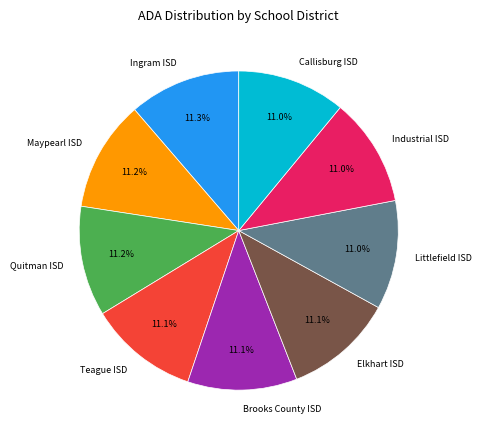

Is there any slice that represents more than half of the pie?

No